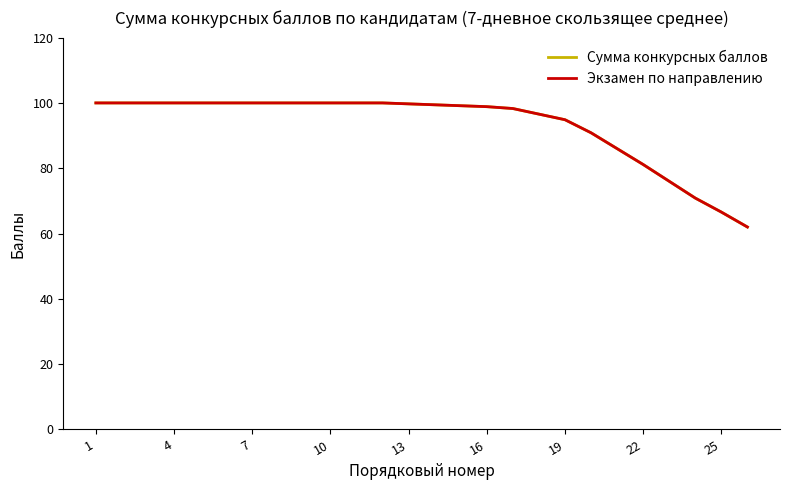

Does the chart have visible grid lines?

No